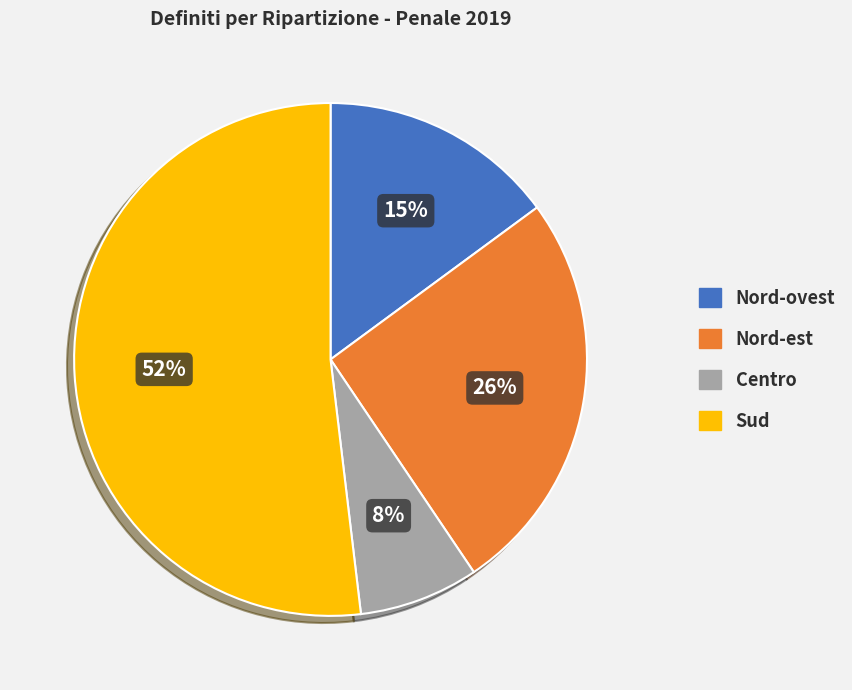

Combined, do Sud and Centro account for over 50%?

Yes